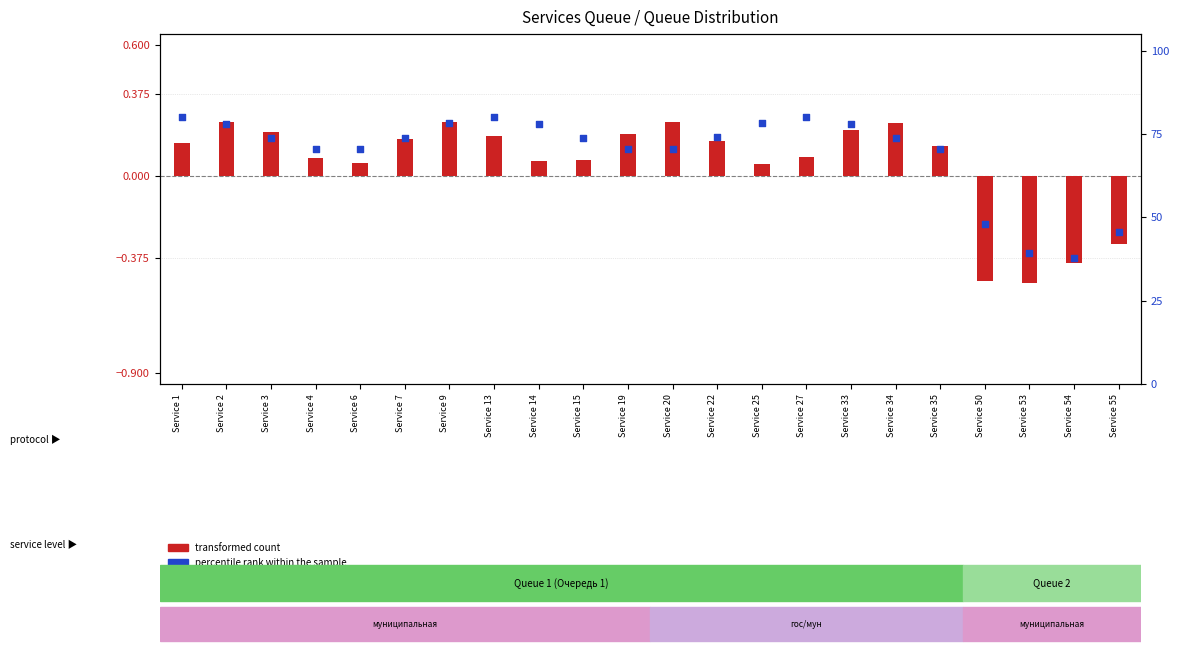

What is the total value across all series at Service 53?

38.7